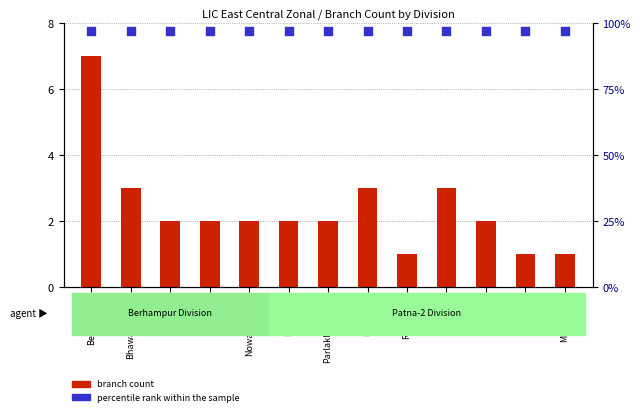

Which series reaches the minimum Y coordinate?

branch count